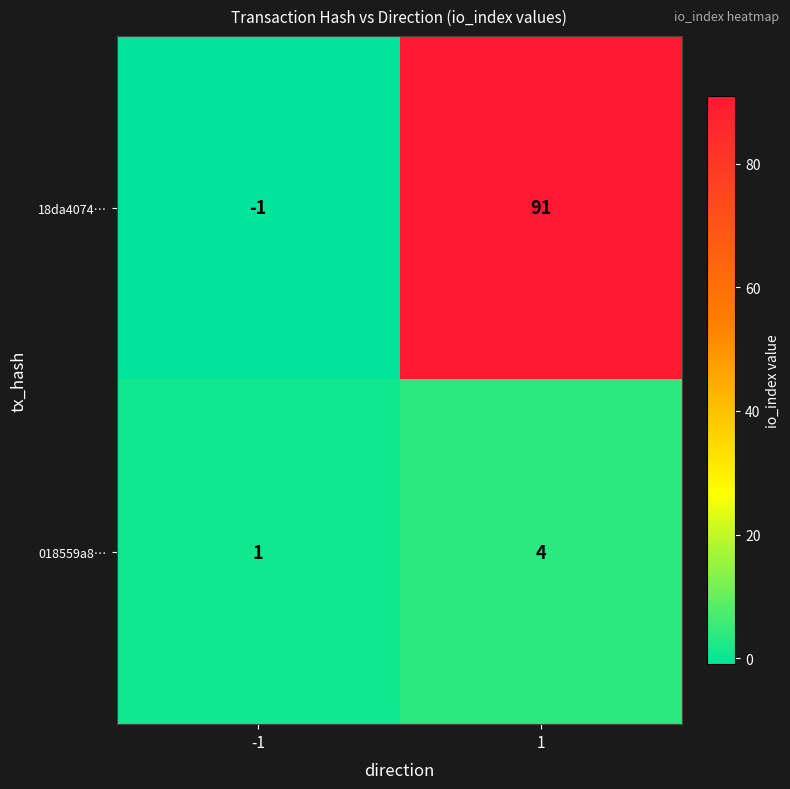

Which label corresponds to the smallest value in the chart?

-1